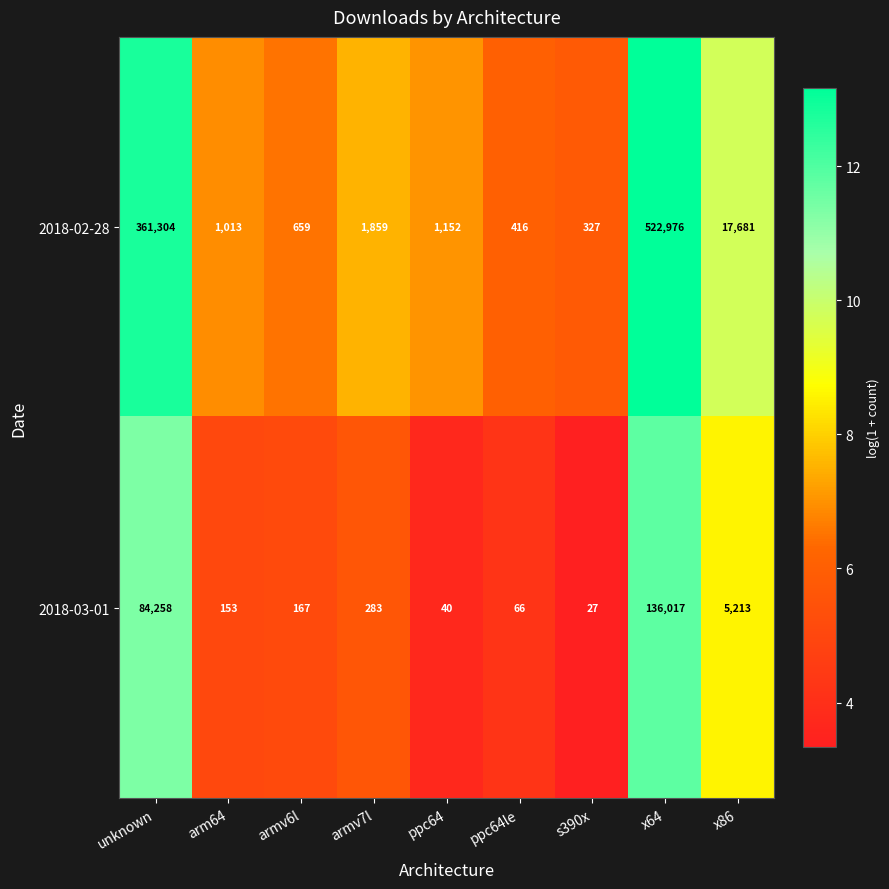

Which series changed the most between ppc64le and x86?

2018-02-28